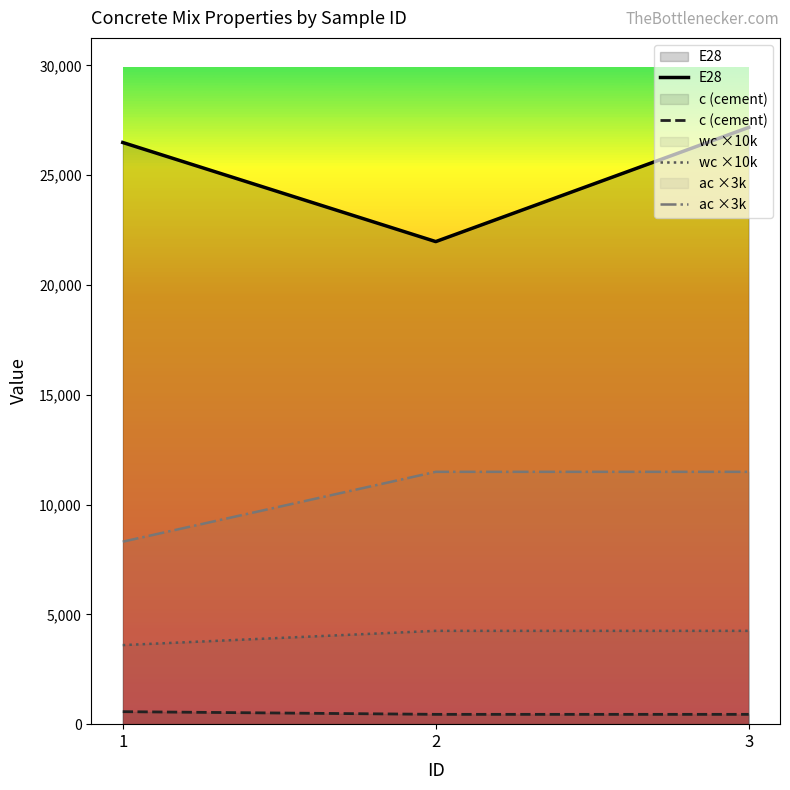

What is the value of the E28 point at the 3rd from the left?

27174